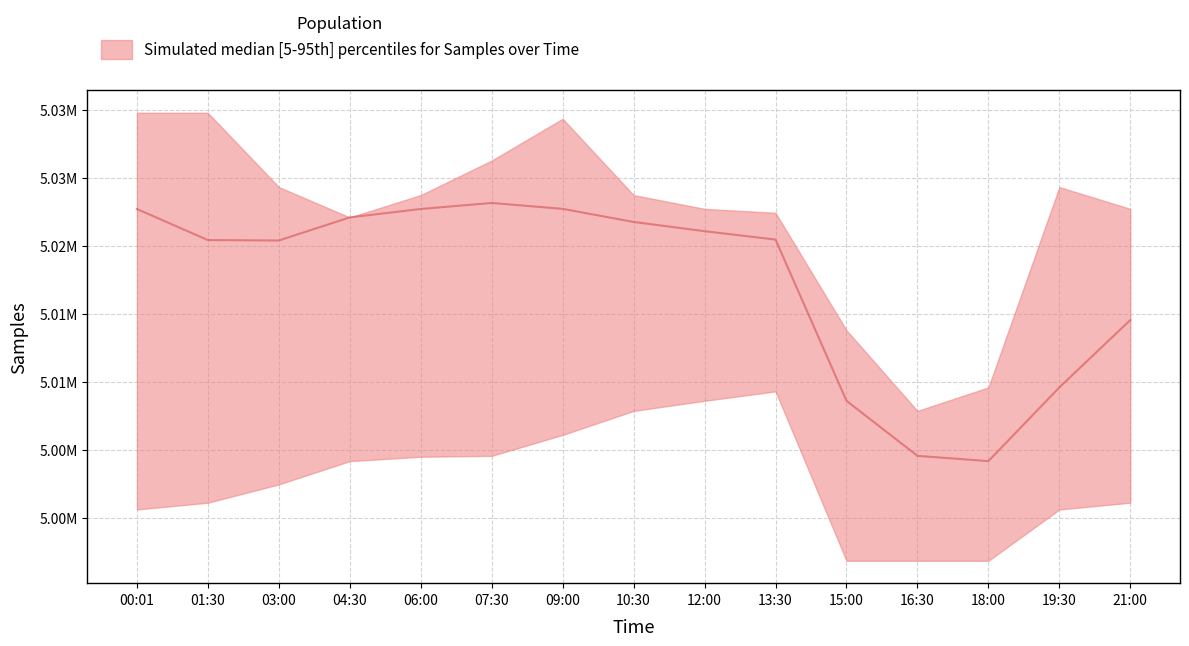

True or false: lower has a value of 2405097 at 09:00.

False